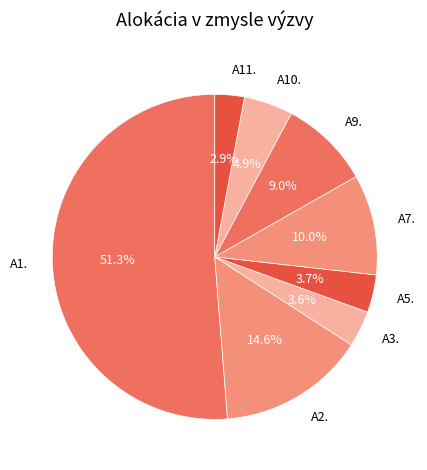

Approximately how many times larger is the value at A5. compared to A10.?

0.8